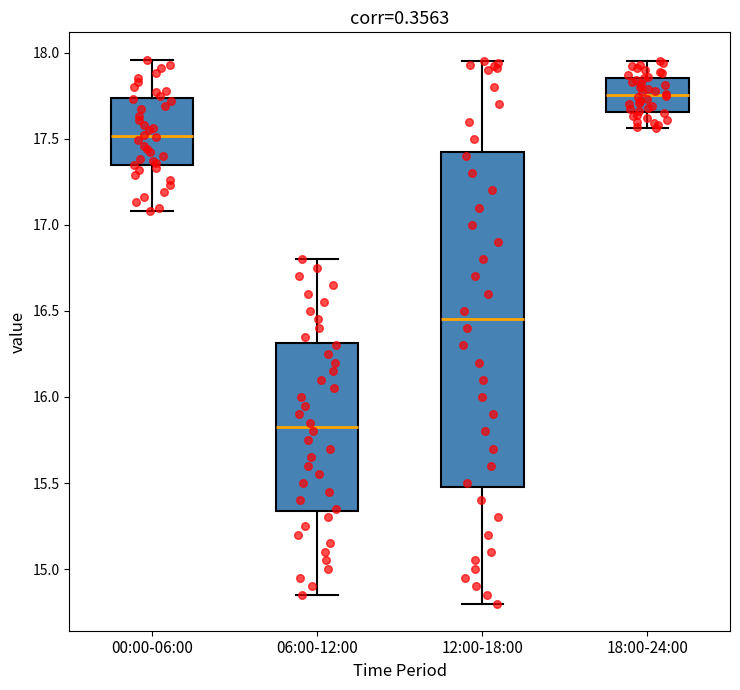

Where is the lower edge of the box for 18:00-24:00 on the y-axis? The values are not printed on the chart, so give them approximately, as read against the axis.

17.65